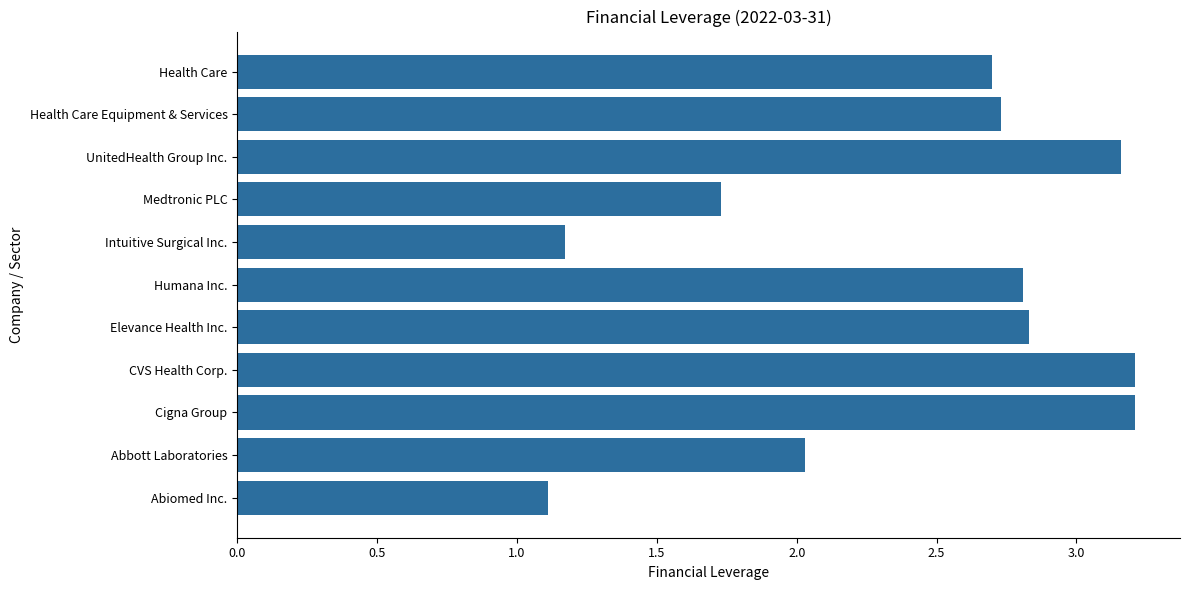

How many data points are above 2?

8